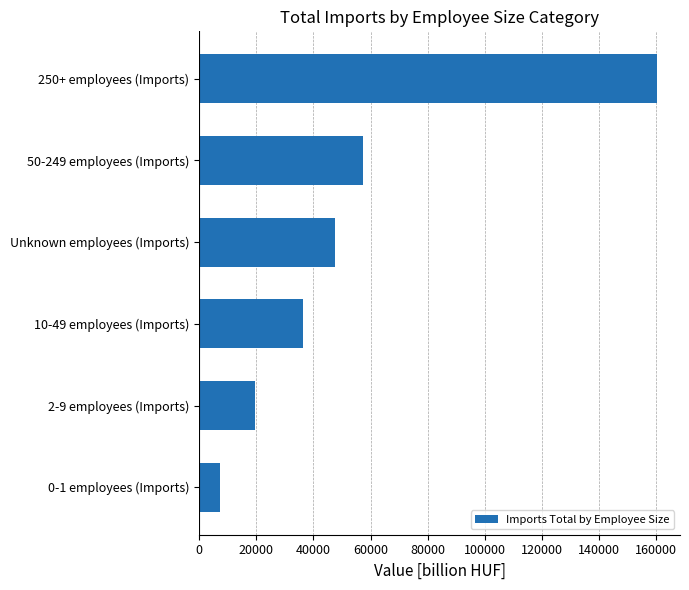

How many bars are there in total?

6